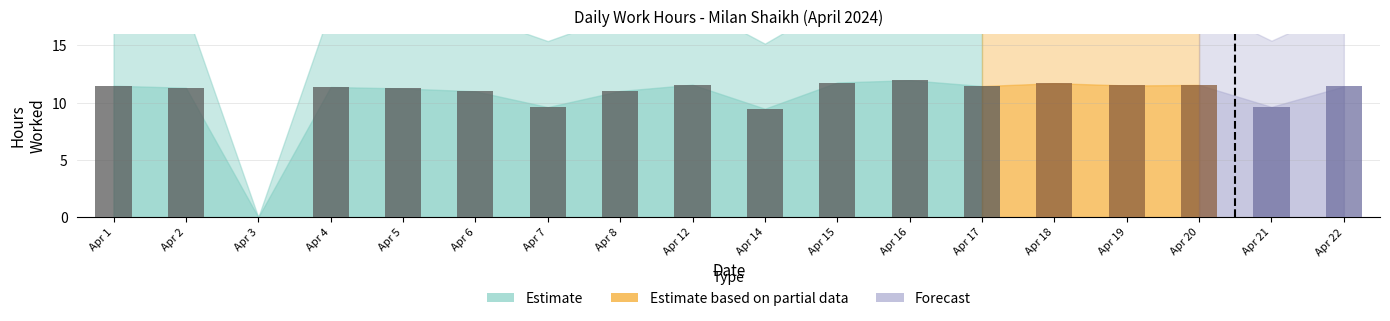

What is the greatest value displayed?

12.0